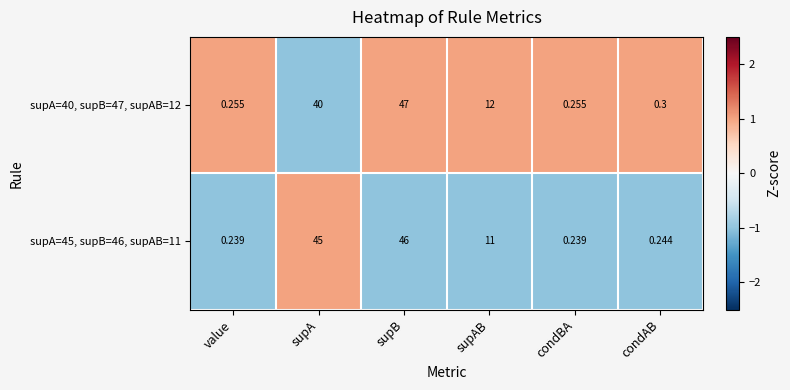

How many series are shown in this chart?

2